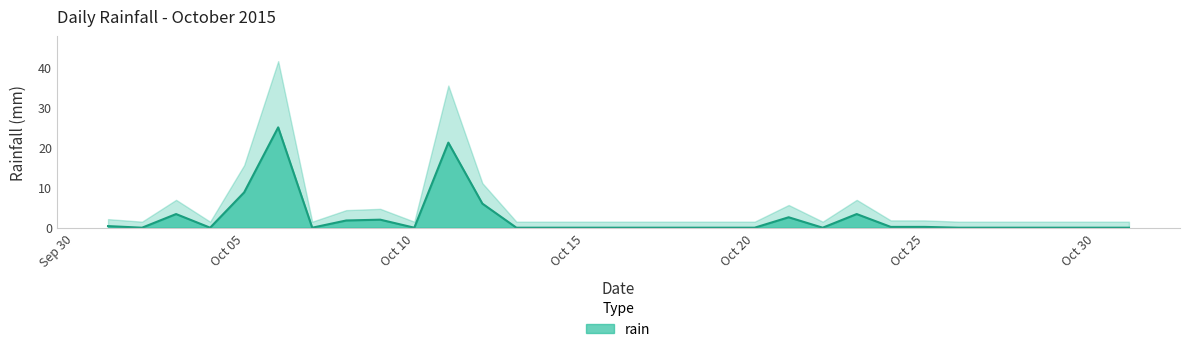

Is it true that rain equals 0.0 at Oct 15?

True